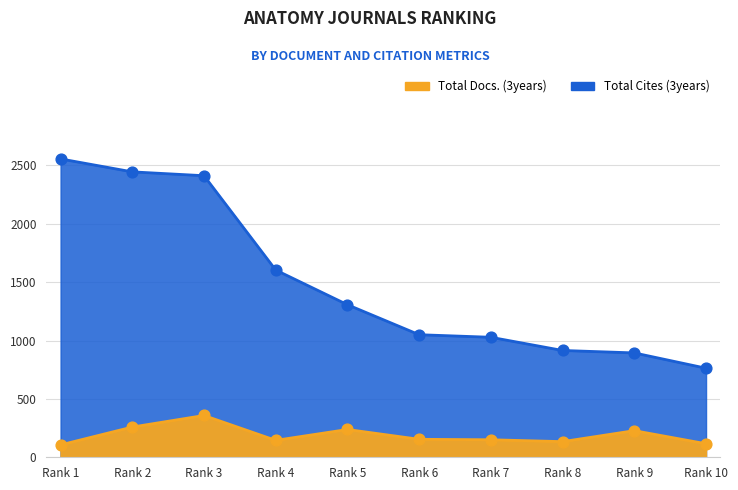

Which series has the widest spread of Y values?

Total Cites (3years)